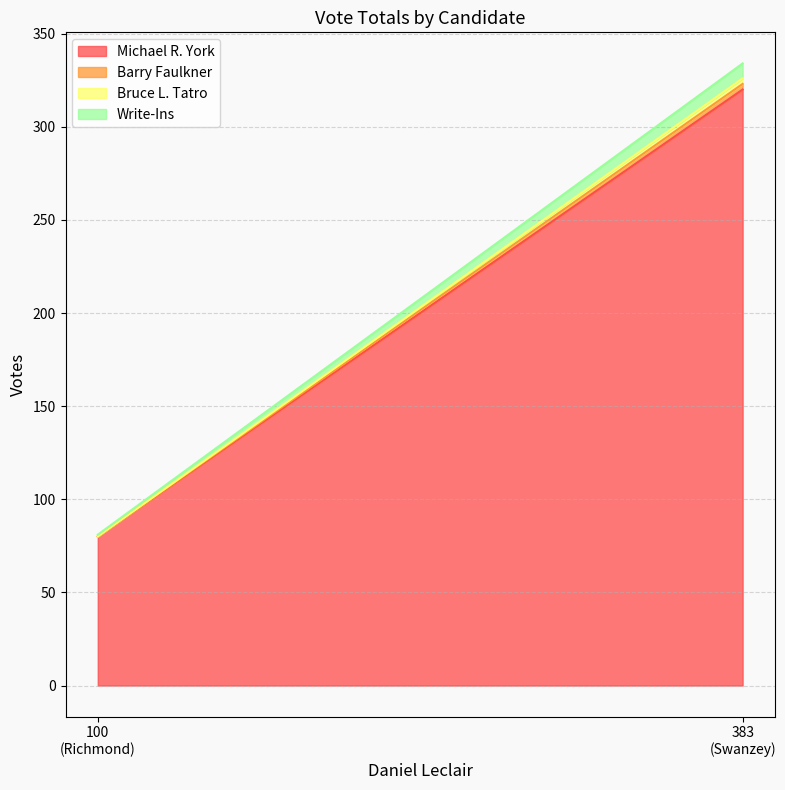

How many Barry Faulkner values are between 0 and 3?

2